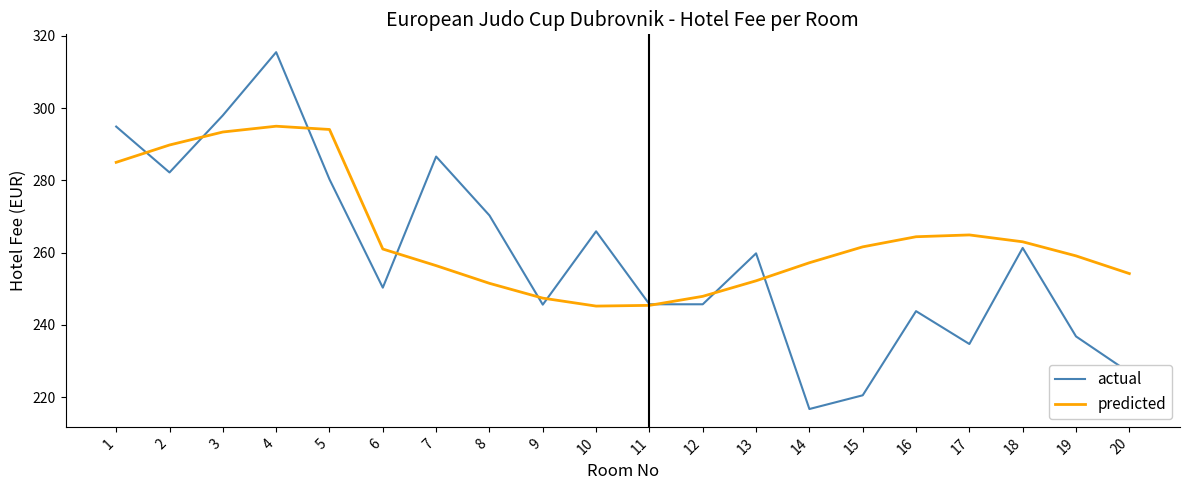

At which label does predicted first exceed 261?

1